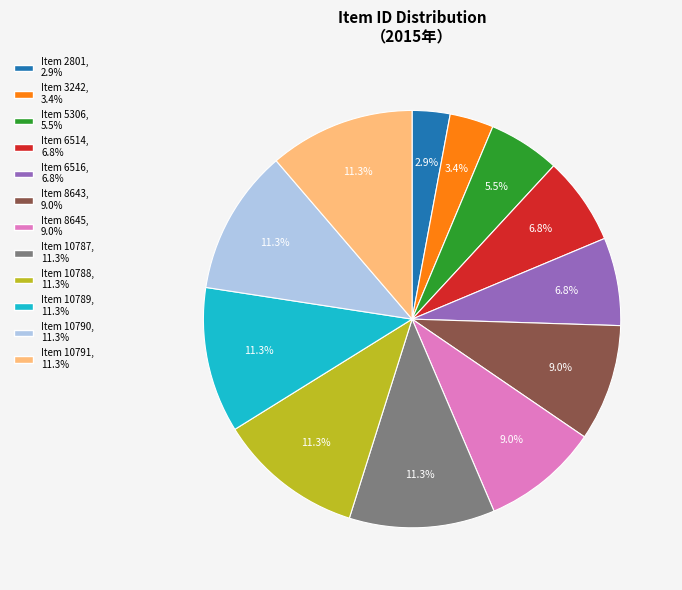

To the nearest percent, what is the combined percentage of Item 5306 and Item 2801?

8%